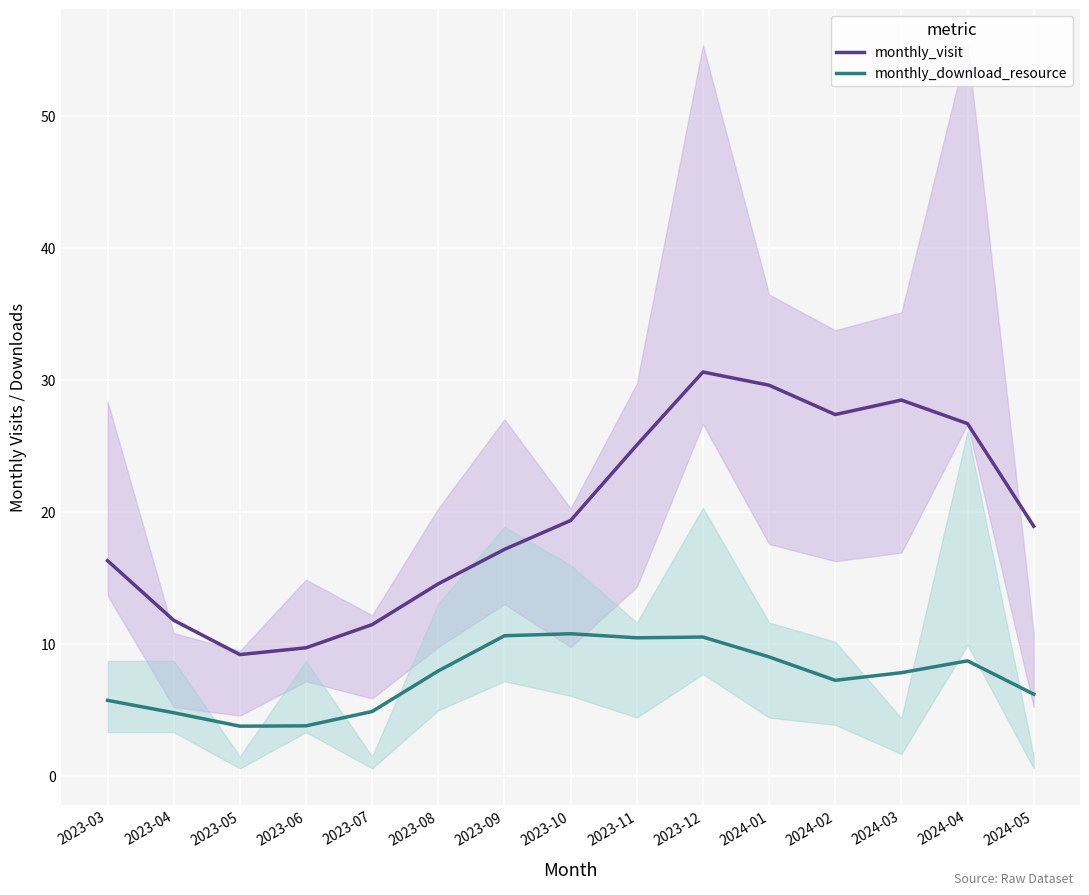

What are all the series names shown in the legend?

monthly_visit, monthly_download_resource